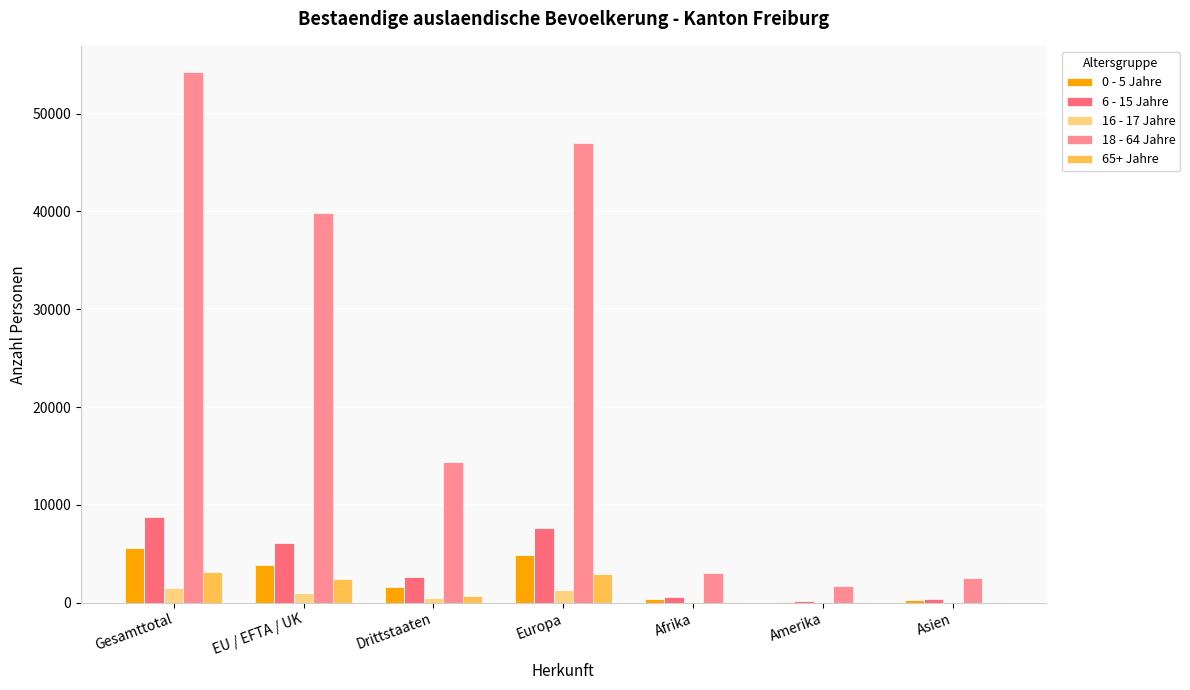

Is the value of 0 - 5 Jahre at Drittstaaten greater than the value of 65+ Jahre at EU / EFTA / UK?

No